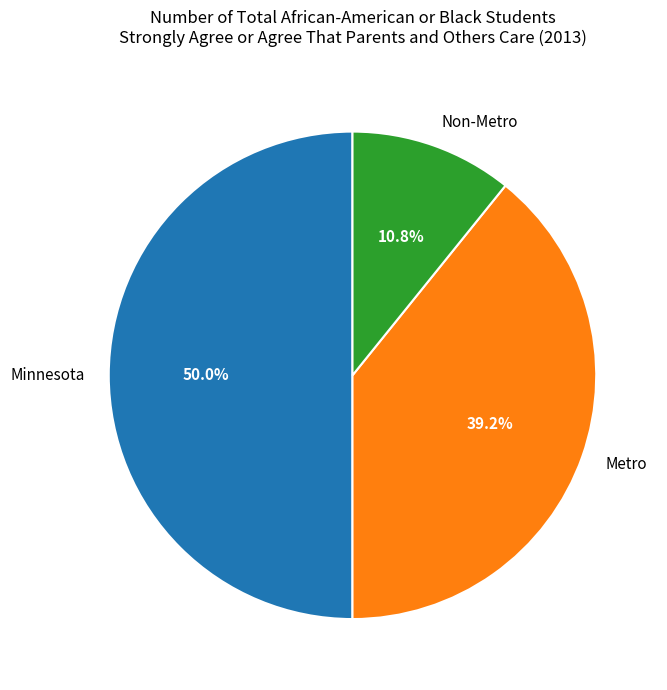

Count the number of slices in the pie.

3